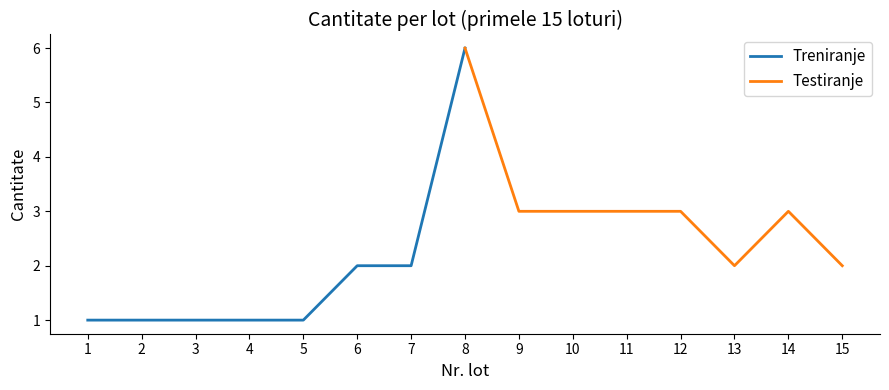

True or false: Treniranje has more than 1 interior local peaks.

False